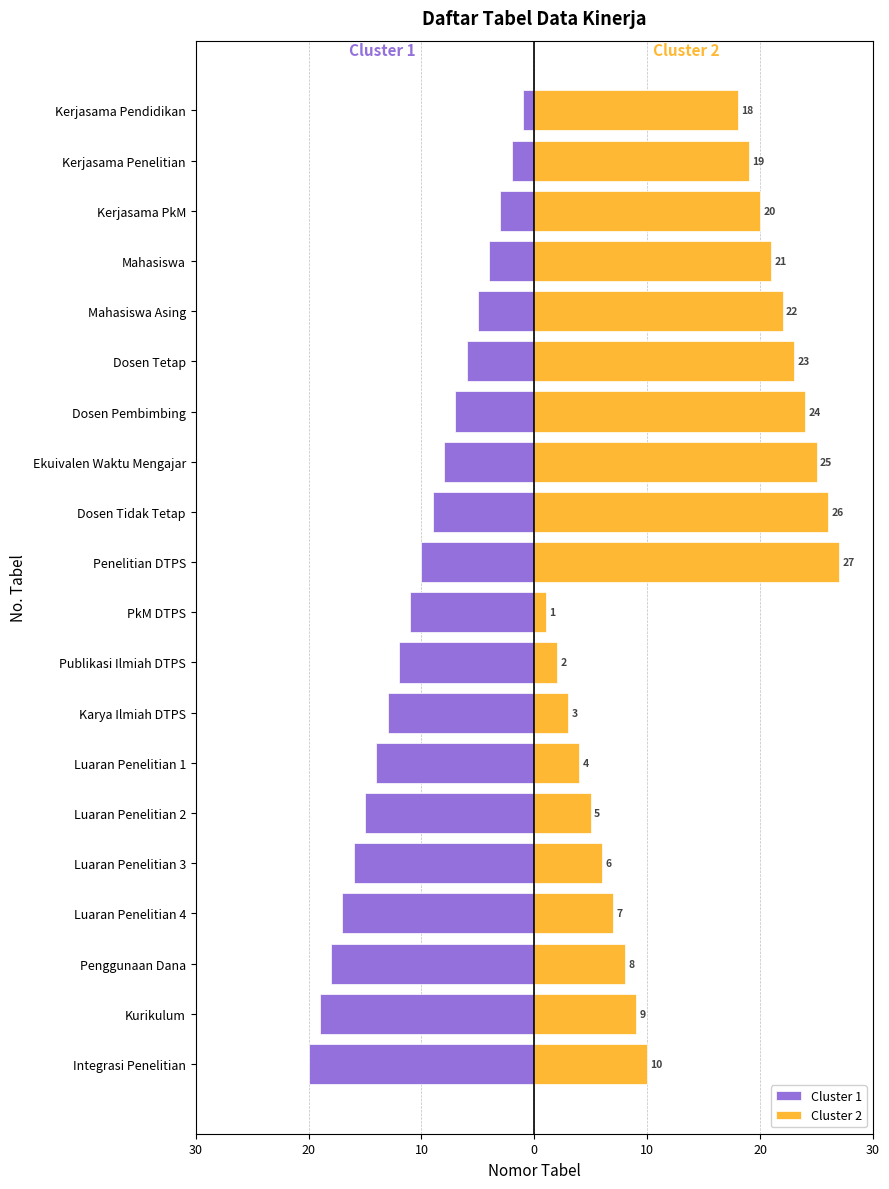

List the series in order of their peak value, highest first.

Cluster 2, Cluster 1